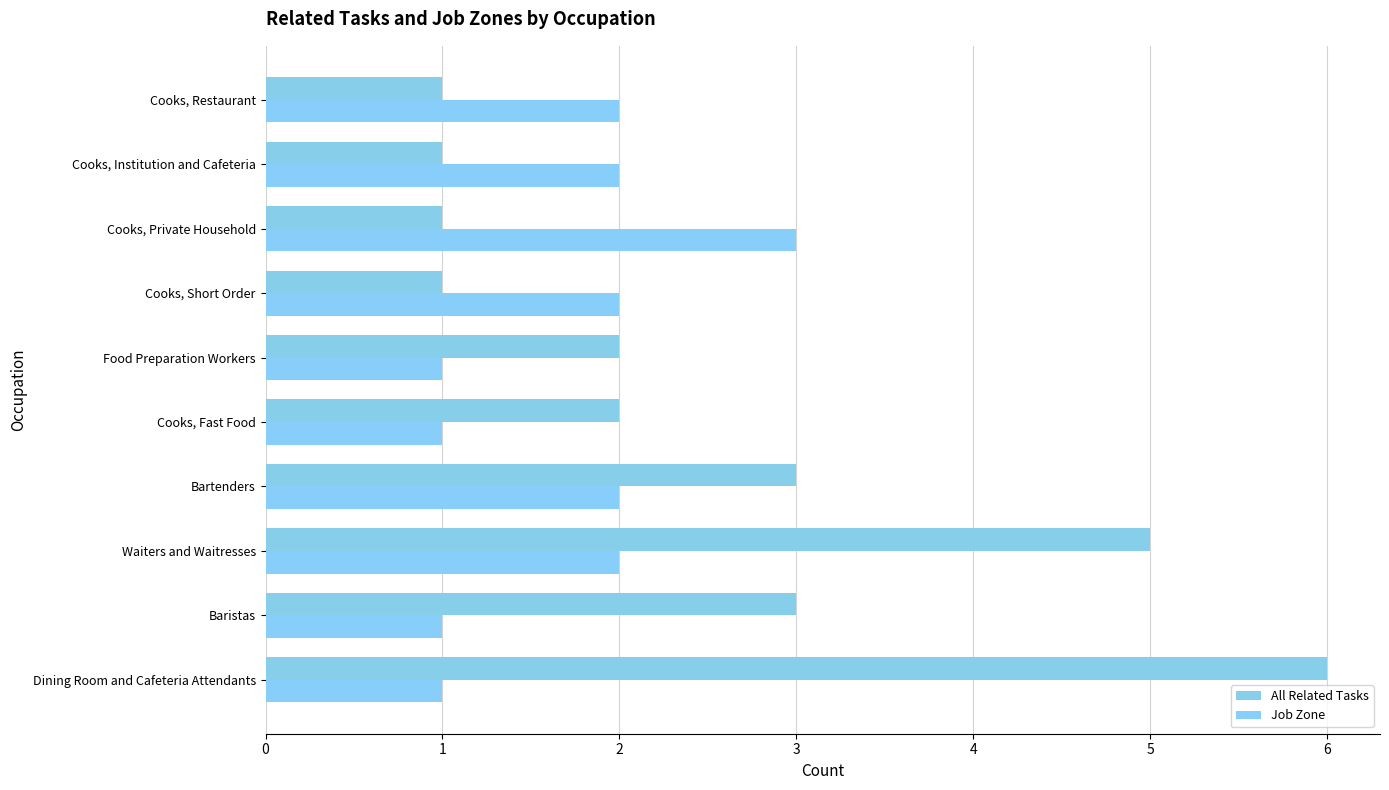

Which series has the largest total across all categories?

All Related Tasks